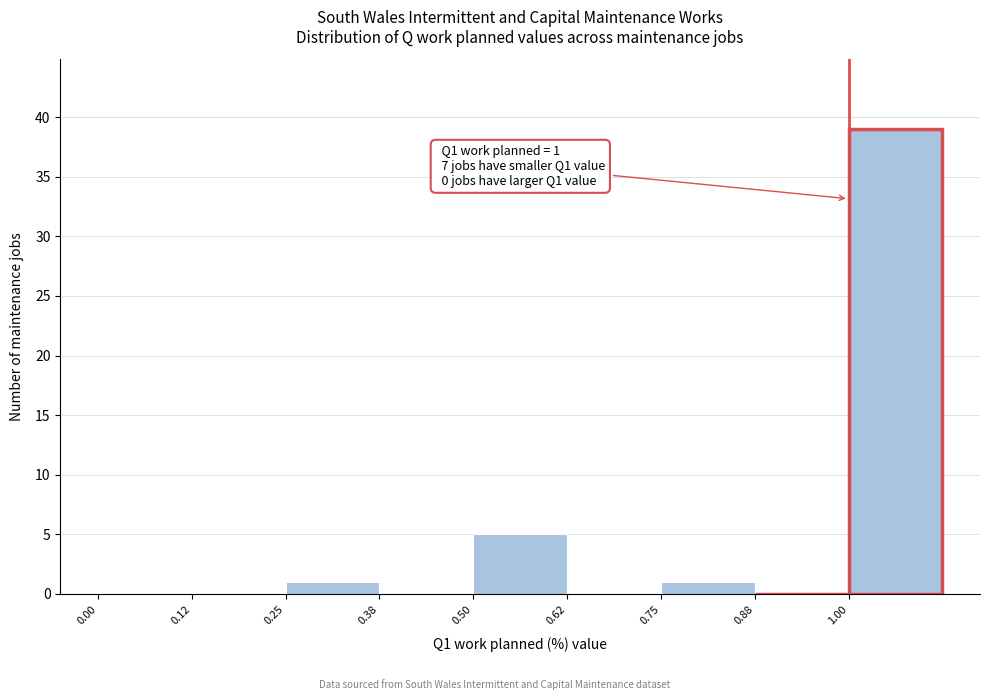

Over which range of the x-axis is the bar tallest?

1.000 to 1.125